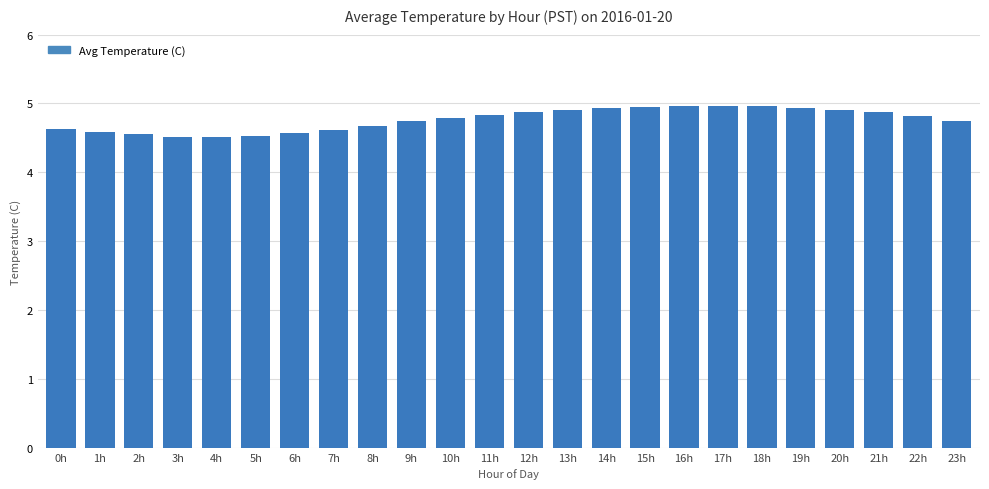

Between 8h and 6h, which is larger?

8h